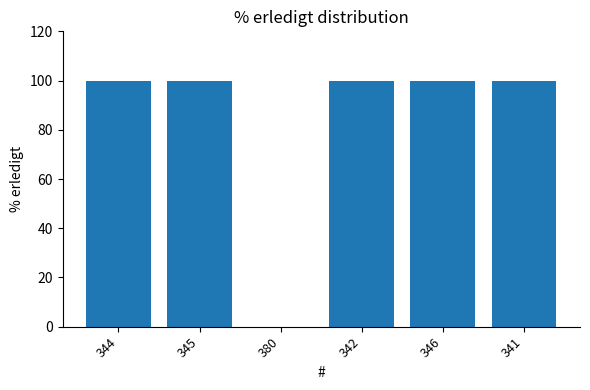

What is the change in value from 380 to 346?

+100